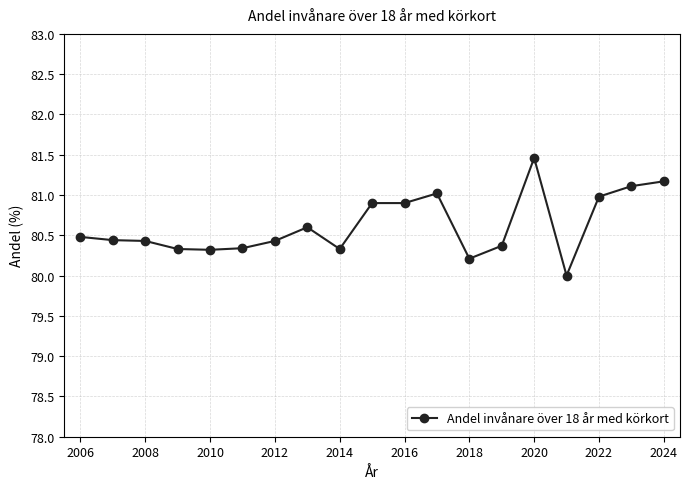

What is the greatest value displayed?

81.5